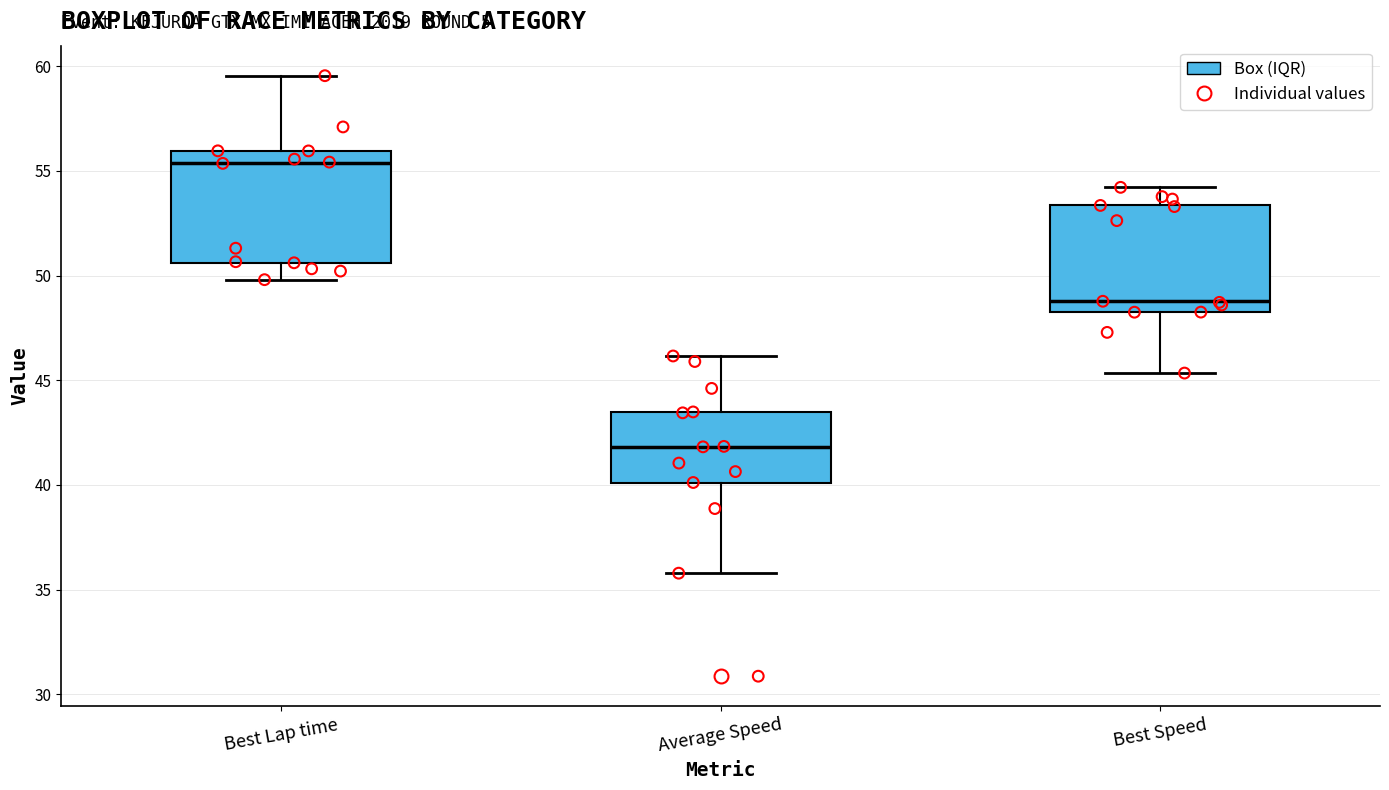

Reading left to right, read every box against the y-axis: the position of its median line, the range the box covers, and the ends of its whiskers. The values are not printed on the chart, so give them approximately, as read against the axis.

Best Lap time: median 55.5, box 50.5 to 56.0, whiskers 50.0 to 59.5
Average Speed: median 42.0, box 40.0 to 43.5, whiskers 36.0 to 46.0
Best Speed: median 49.0, box 48.5 to 53.5, whiskers 45.5 to 54.0